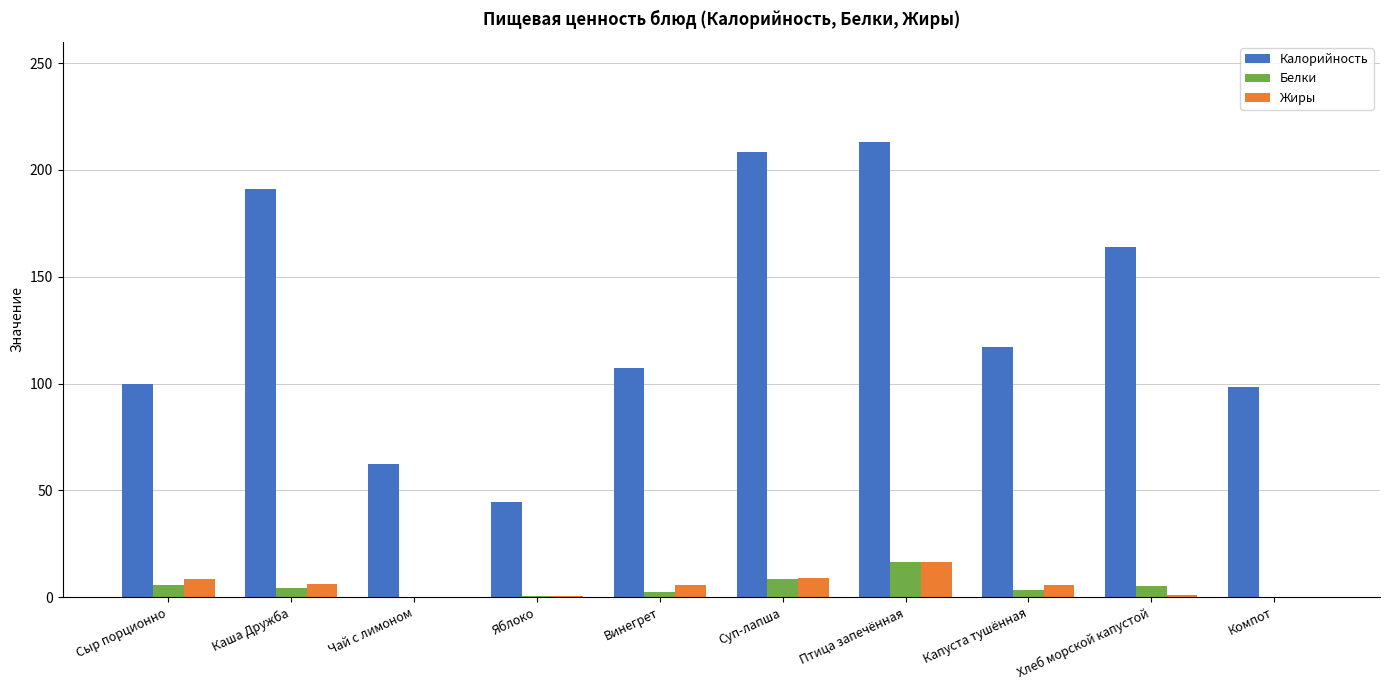

Is the value of Калорийность at Капуста тушённая greater than the value of Жиры at Винегрет?

Yes